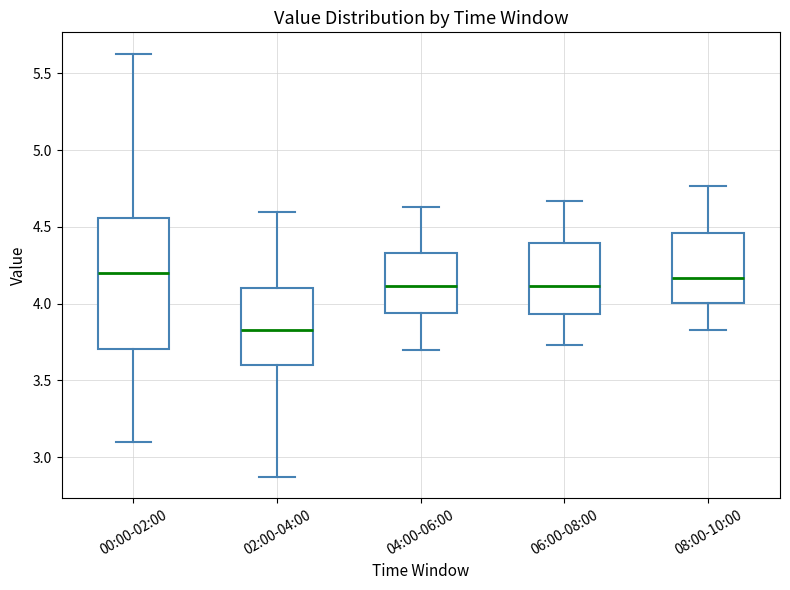

Which box is the tallest, from its lower edge to its upper edge?

00:00-02:00